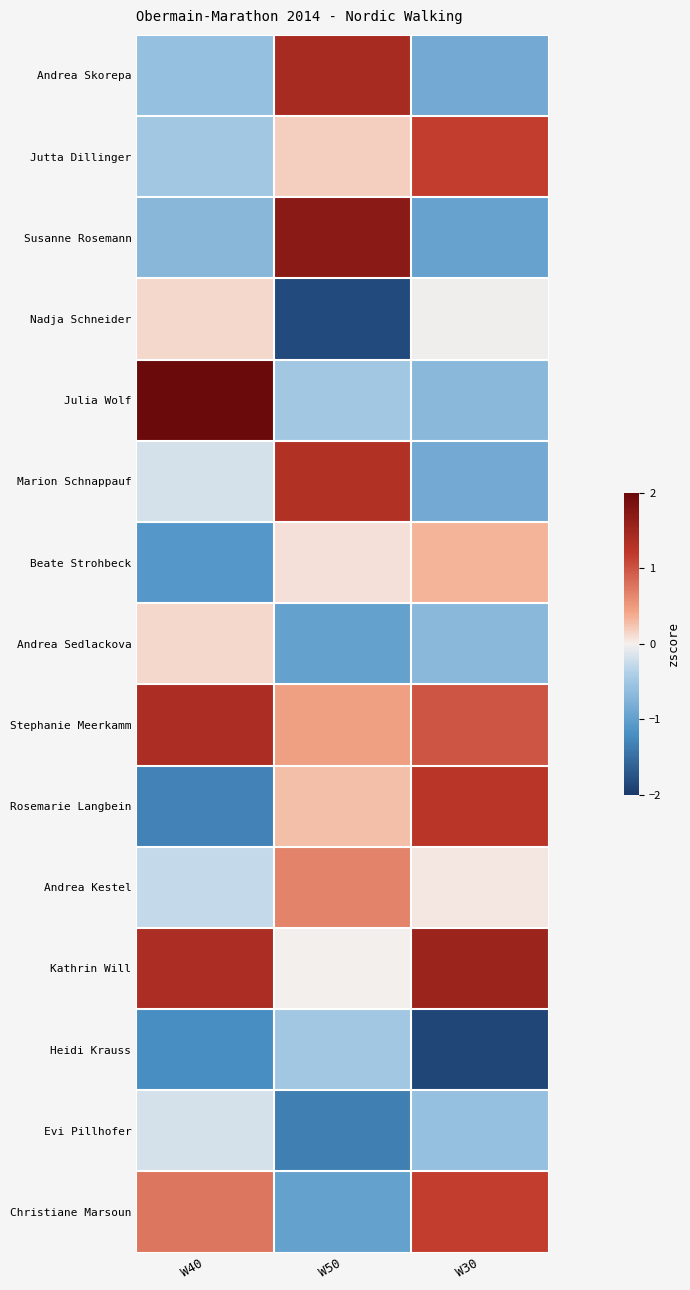

Reading left to right, what are all the values shown in this chart?

Andrea Skorepa: W40=-0.6	W50=1.4	W30=-0.9
Jutta Dillinger: W40=-0.5	W50=0.2	W30=1.2
Susanne Rosemann: W40=-0.7	W50=1.7	W30=-1.0
Nadja Schneider: W40=0.1	W50=-1.8	W30=-0.0
Julia Wolf: W40=2.2	W50=-0.5	W30=-0.7
Marion Schnappauf: W40=-0.2	W50=1.3	W30=-0.9
Beate Strohbeck: W40=-1.1	W50=0.1	W30=0.3
Andrea Sedlackova: W40=0.1	W50=-1.0	W30=-0.7
Stephanie Meerkamm: W40=1.4	W50=0.5	W30=1.0
Rosemarie Langbein: W40=-1.3	W50=0.3	W30=1.3
Andrea Kestel: W40=-0.3	W50=0.7	W30=0.1
Kathrin Will: W40=1.4	W50=-0.0	W30=1.5
Heidi Krauss: W40=-1.2	W50=-0.5	W30=-1.9
Evi Pillhofer: W40=-0.2	W50=-1.4	W30=-0.6
Christiane Marsoun: W40=0.8	W50=-1.0	W30=1.2